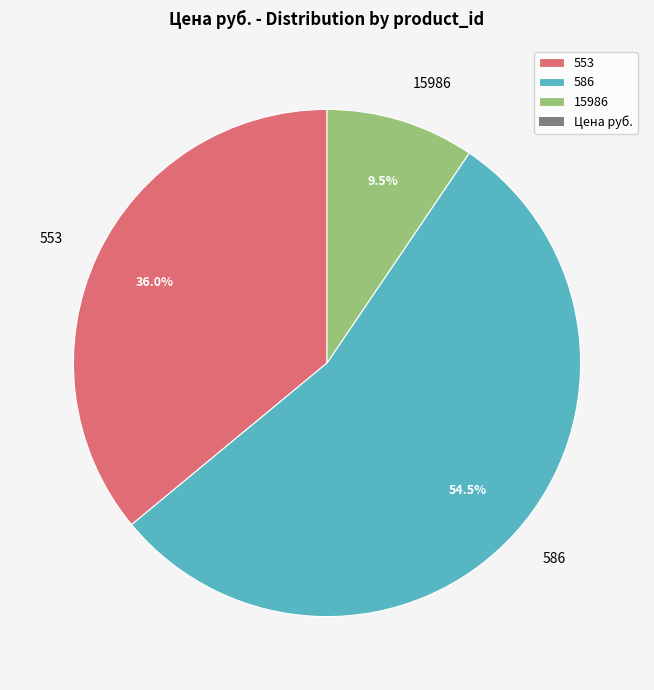

Which slice is the smallest?

15986